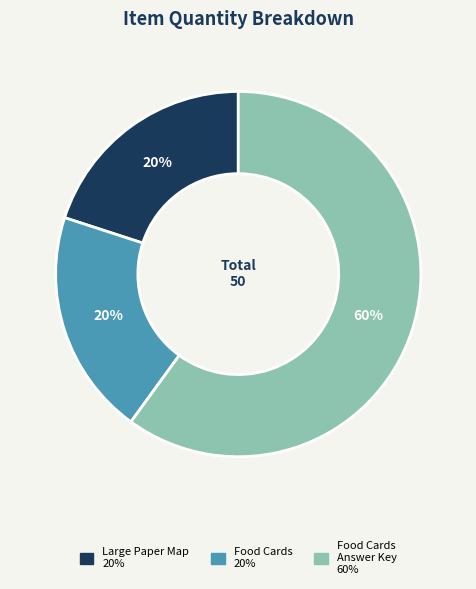

How many slices are in this pie chart?

3